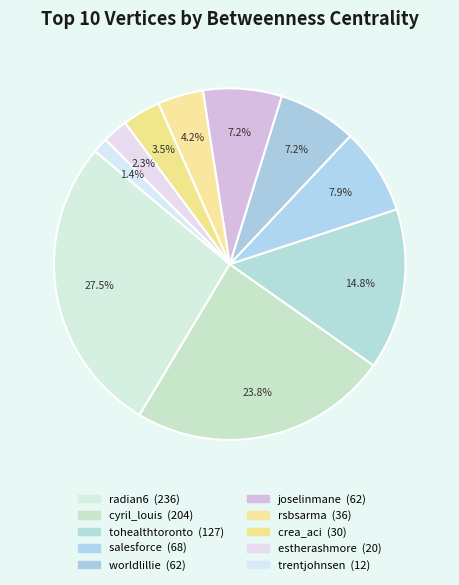

Is it true that crea_aci is 1% of the pie?

False